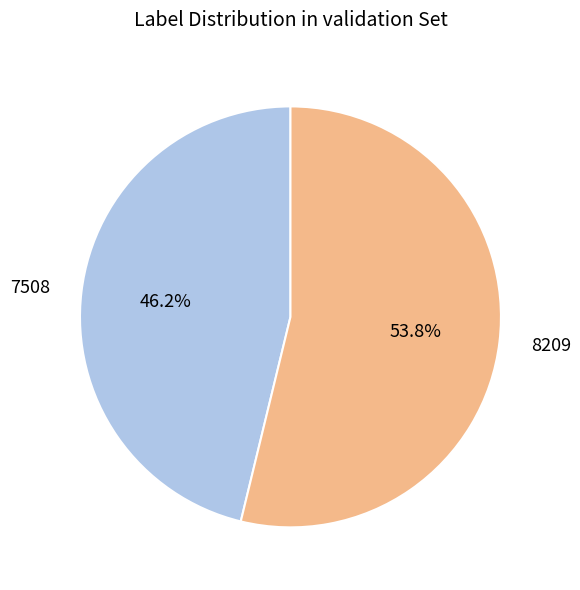

What percentage is the 7508 slice, to the nearest percent?

46%